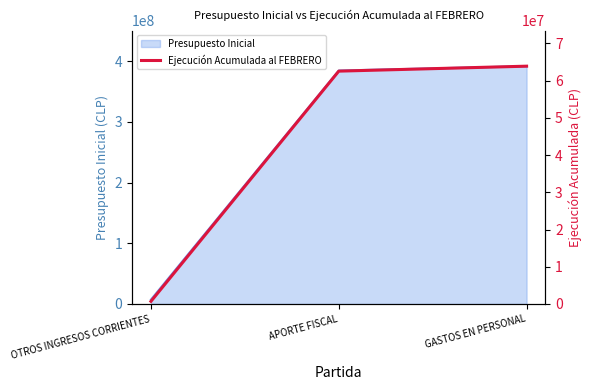

Does the chart have visible grid lines?

No